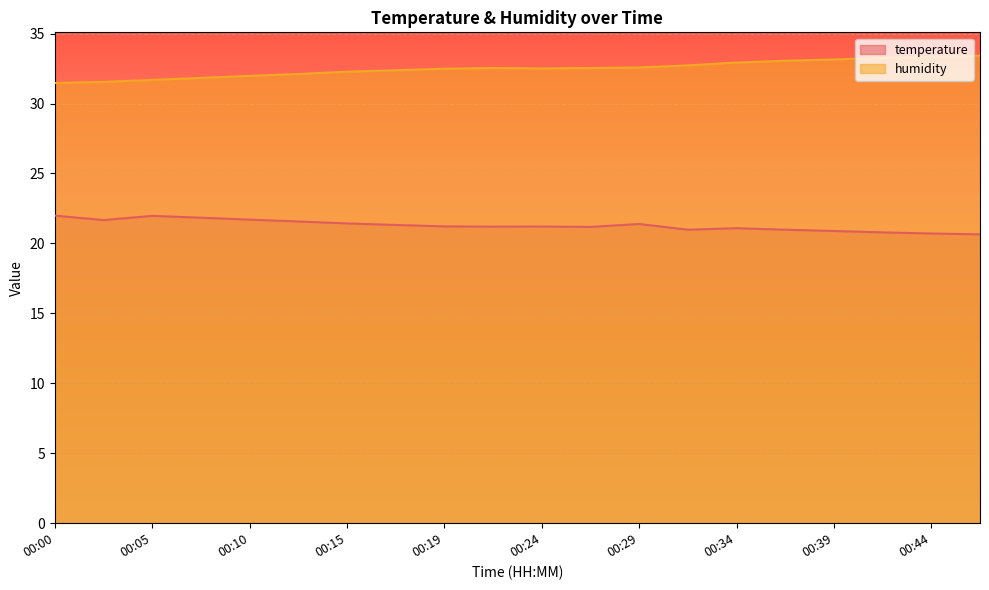

At which label does humidity first exceed 32?

00:12